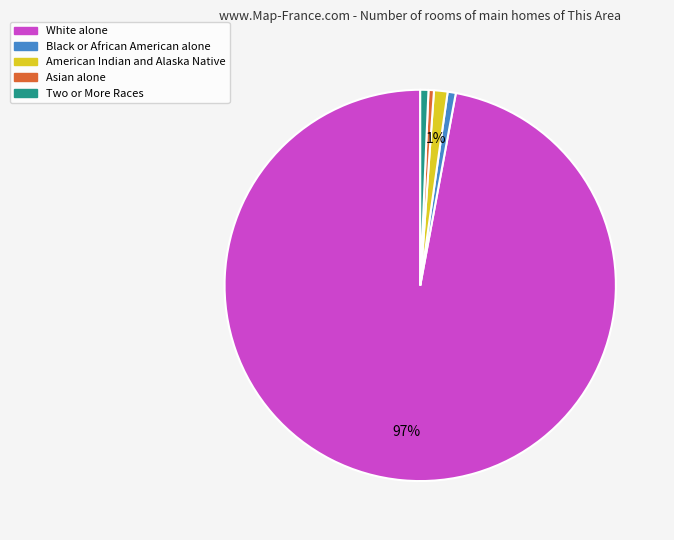

Is there any slice that represents more than half of the pie?

Yes